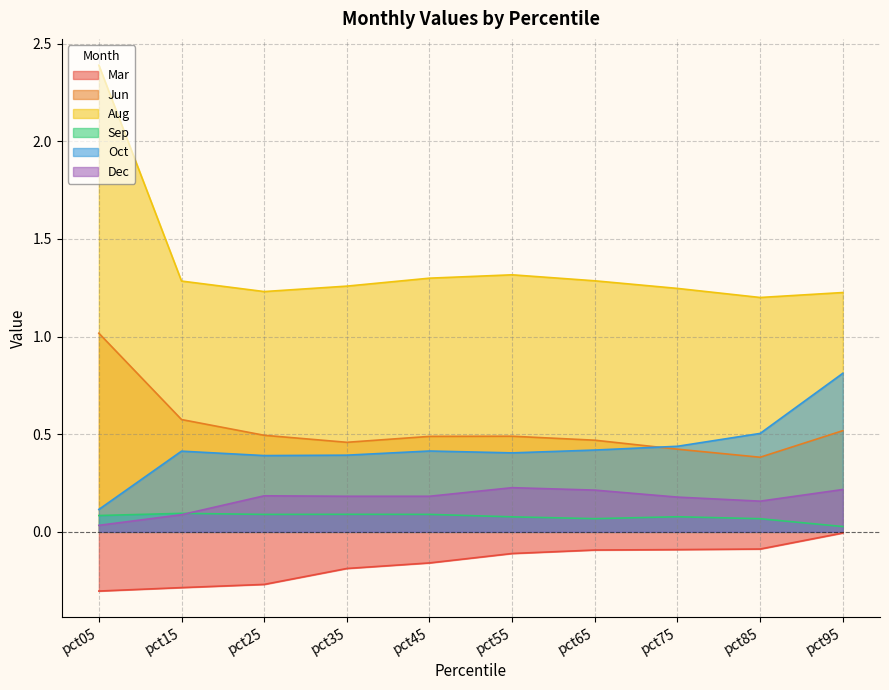

At pct55, list the series in order from smallest to largest.

Mar, Sep, Dec, Oct, Jun, Aug